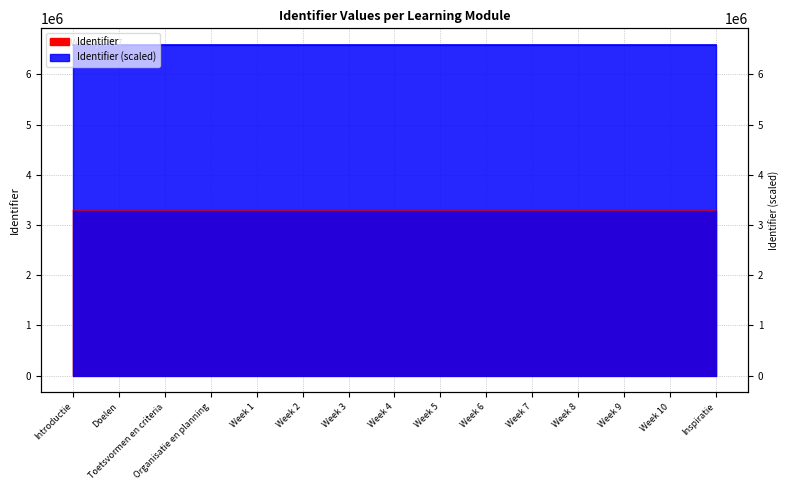

True or false: Identifier_scaled has more than 1 interior local peaks.

False